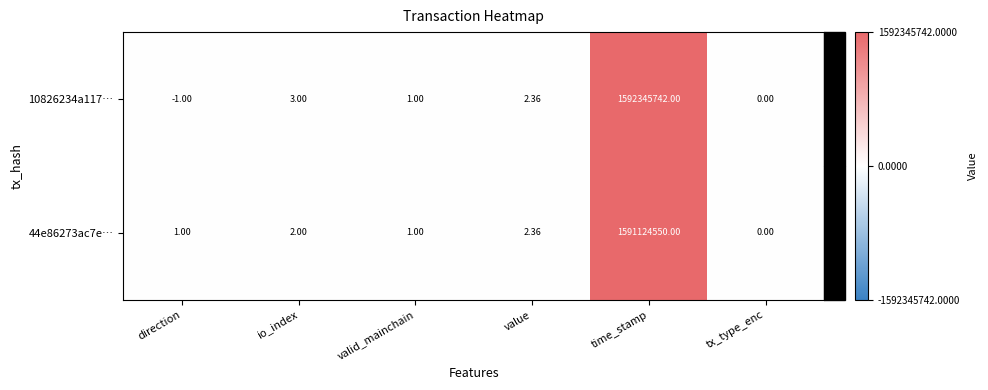

How many data points does each series have?

6